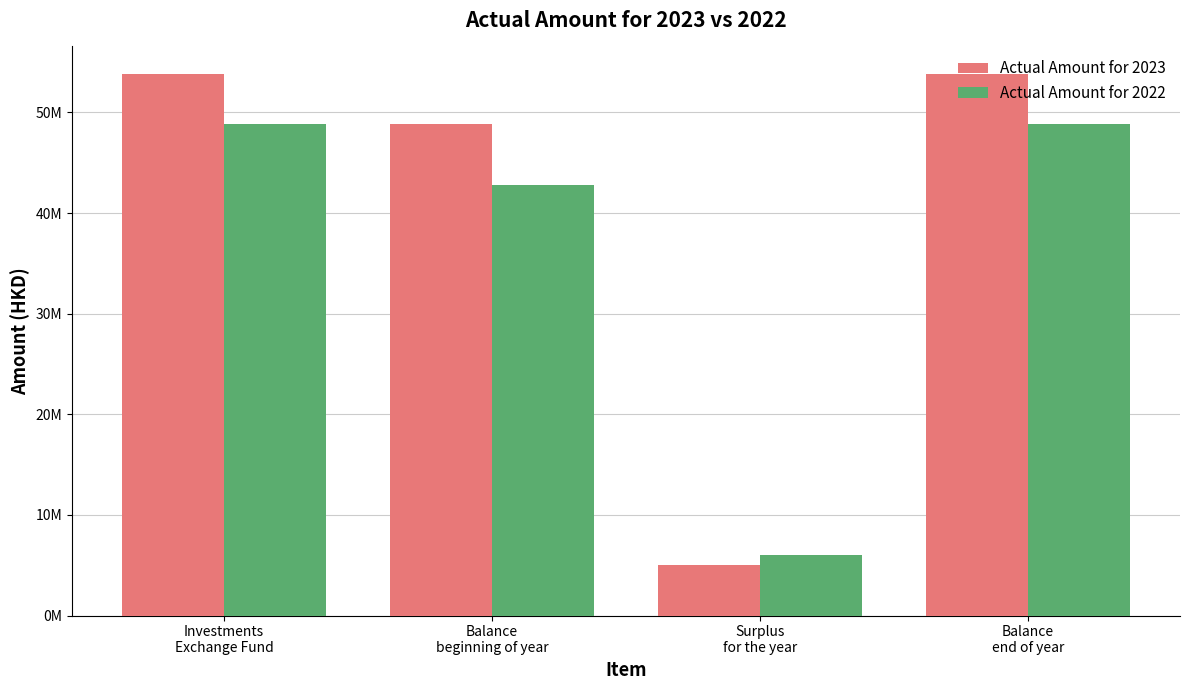

Is the value of Actual Amount for 2022 at Balance
beginning of year greater than the value of Actual Amount for 2023 at Surplus
for the year?

Yes